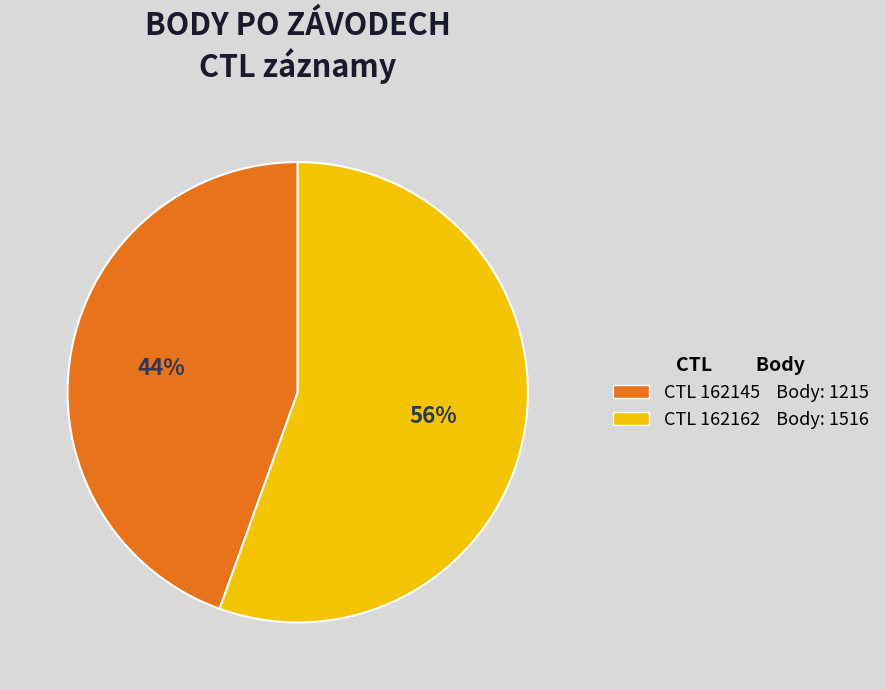

To the nearest percent, what is the average slice percentage?

50%